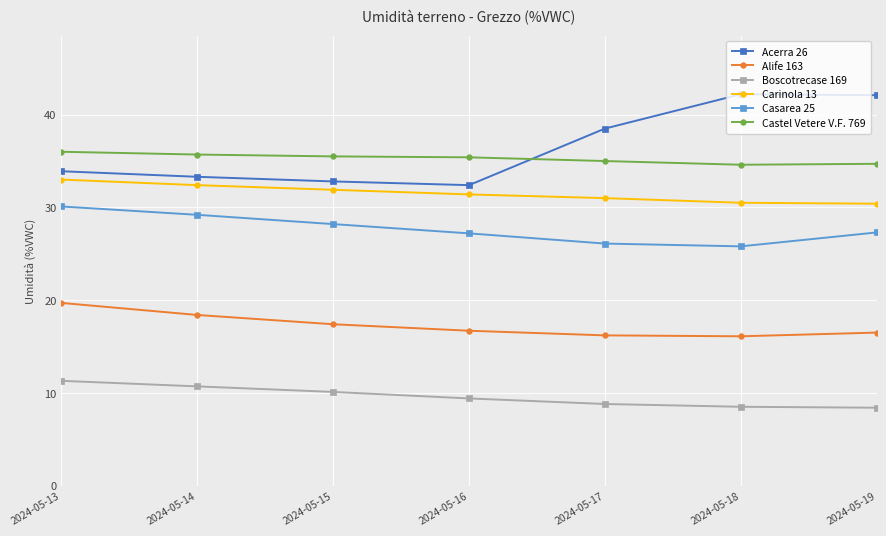

Rank the series by their maximum value, from lowest to highest.

Boscotrecase 169, Alife 163, Casarea 25, Carinola 13, Castel Vetere V.F. 769, Acerra 26